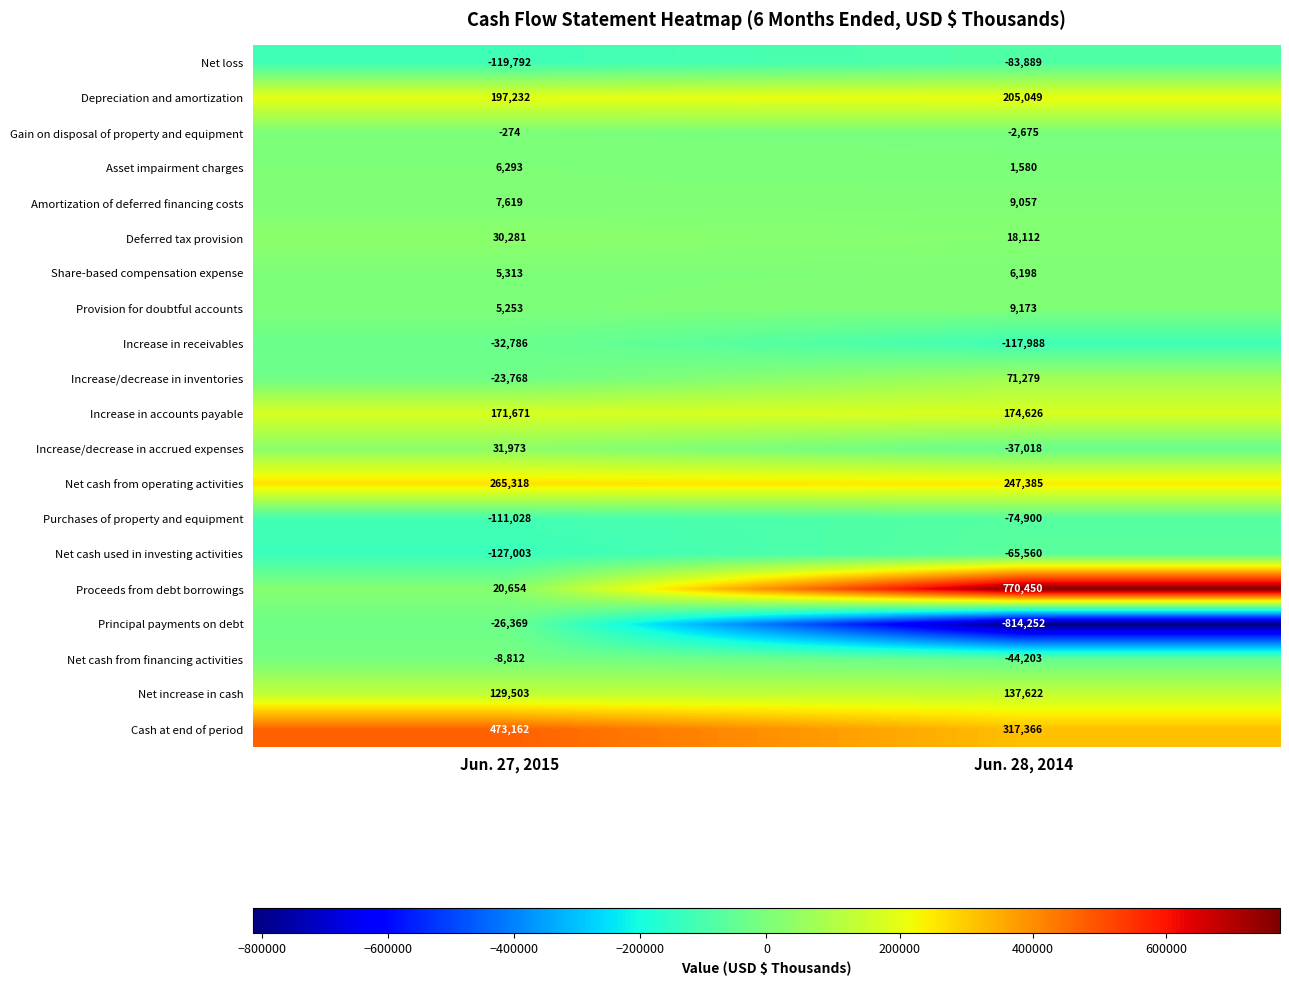

Which series has the largest range (max minus min)?

Principal payments on debt